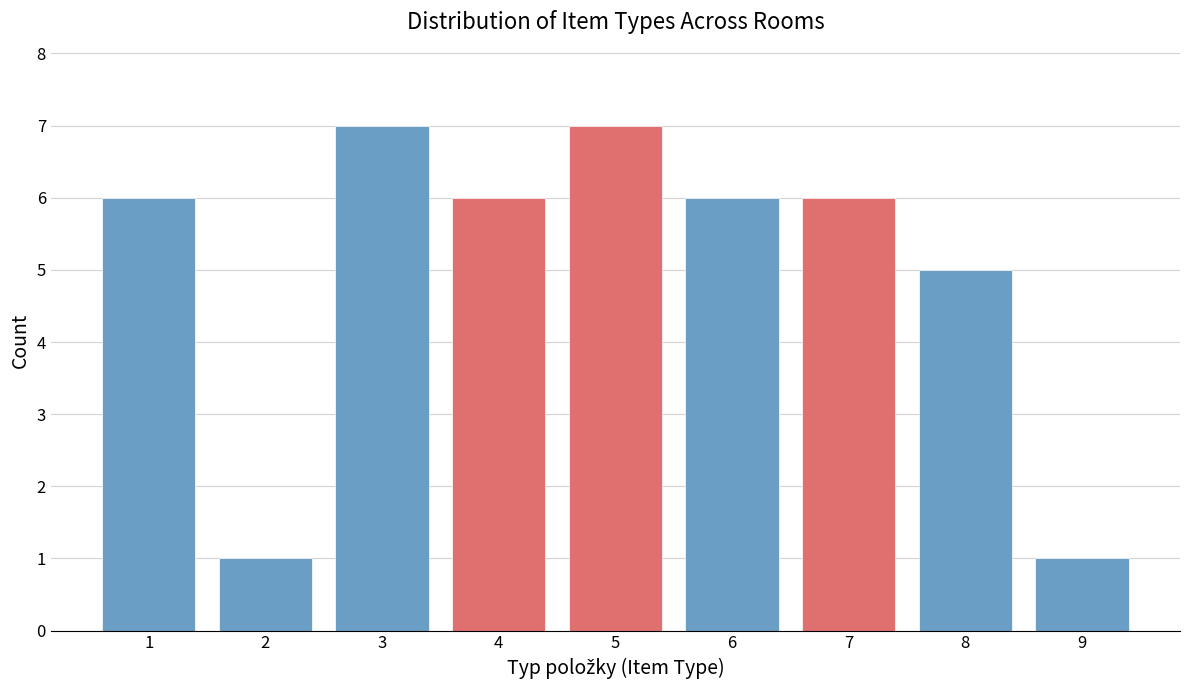

Reading left to right, list all the values displayed in this chart.

1=6	2=1	3=7	4=6	5=7	6=6	7=6	8=5	9=1